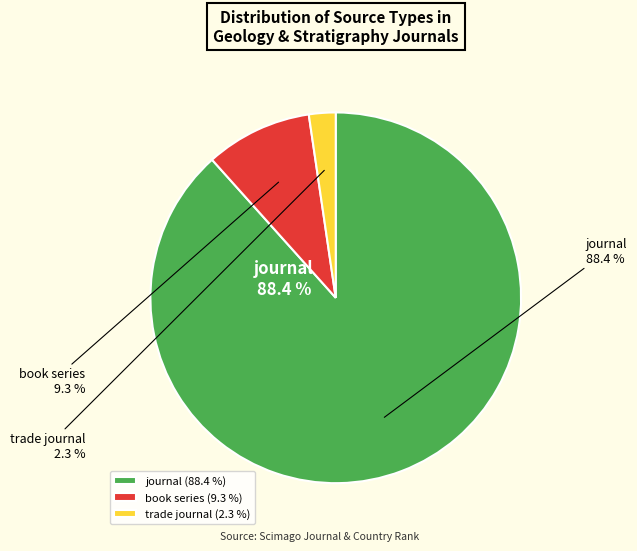

Count the number of slices in the pie.

3